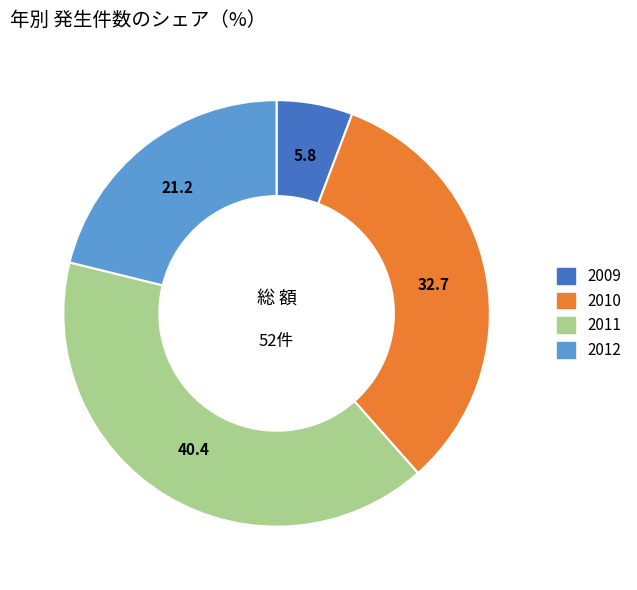

Does 2009 represent more than half of the total?

No